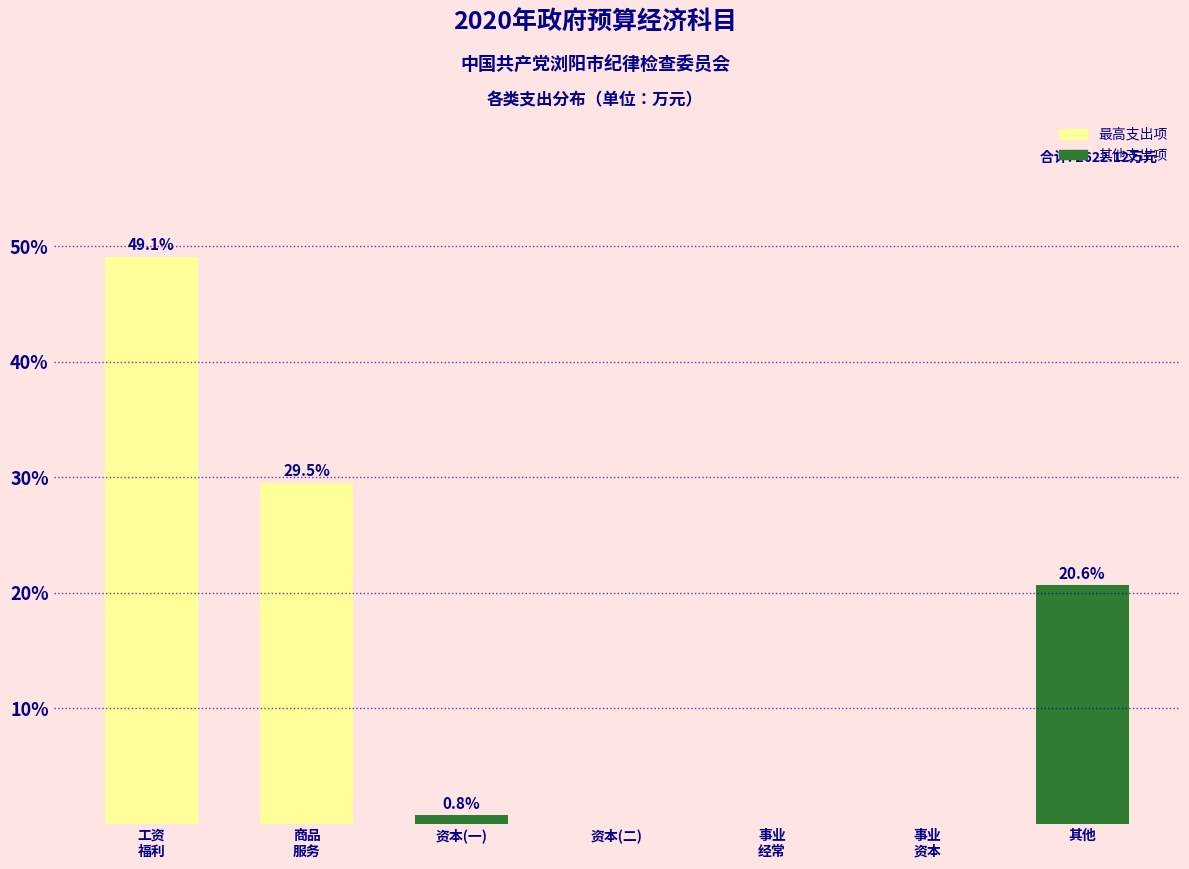

The value at 资本(二) is 16.6. True or false?

False